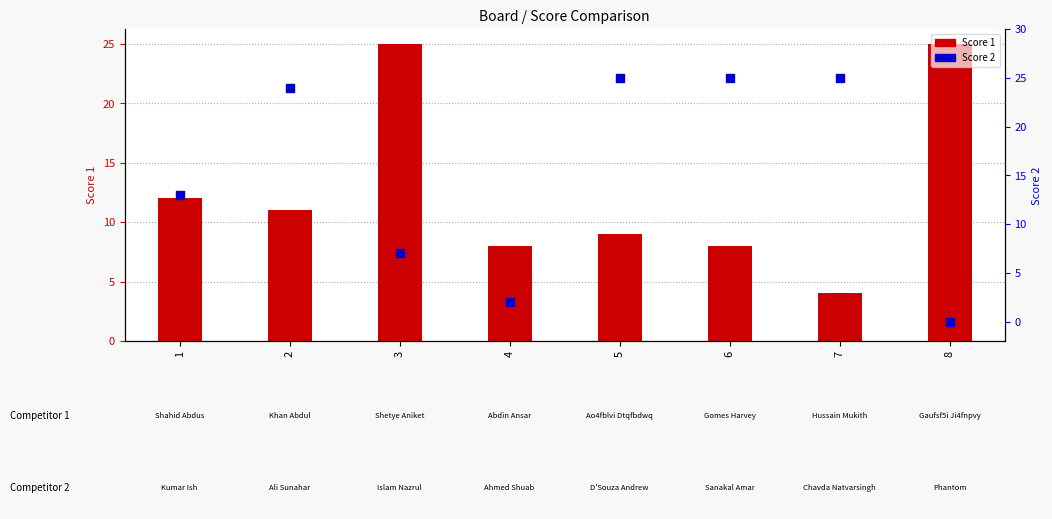

Which series has the largest total across all categories?

Score 2